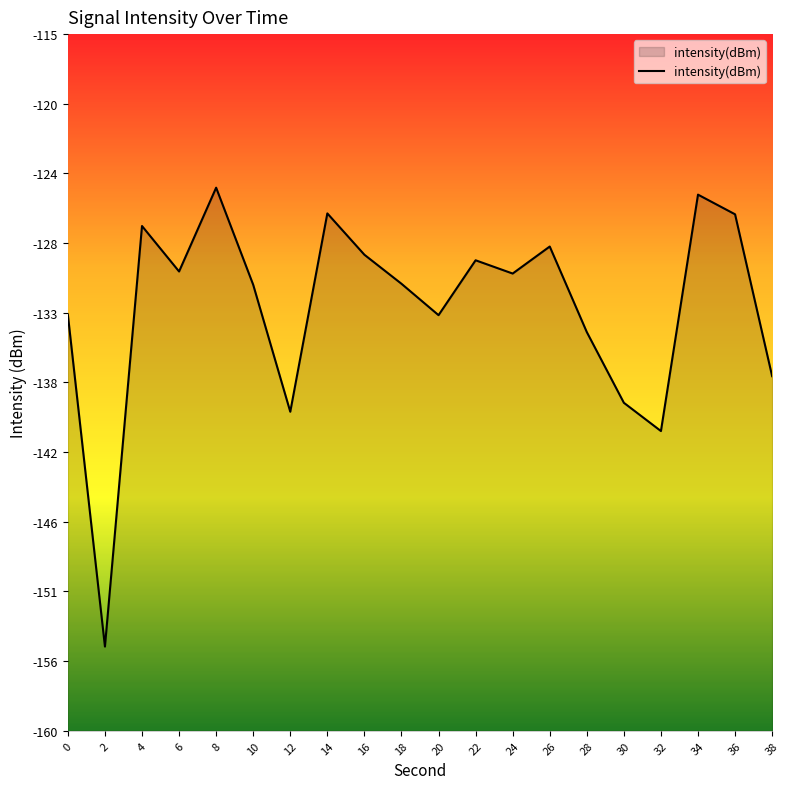

Does the chart have visible grid lines?

No